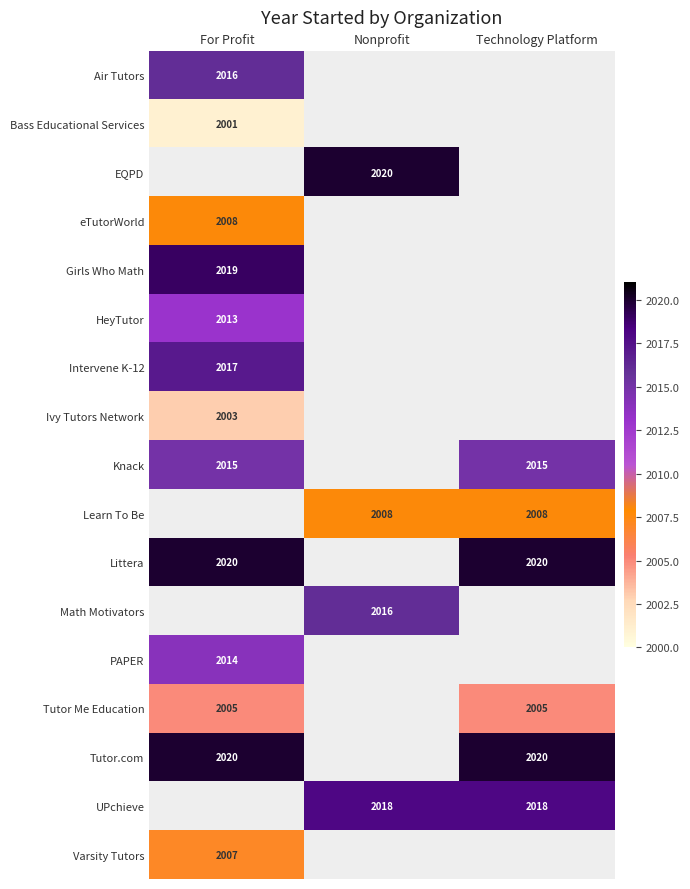

True or false: Ivy Tutors Network has a value of 2003 at For Profit.

True